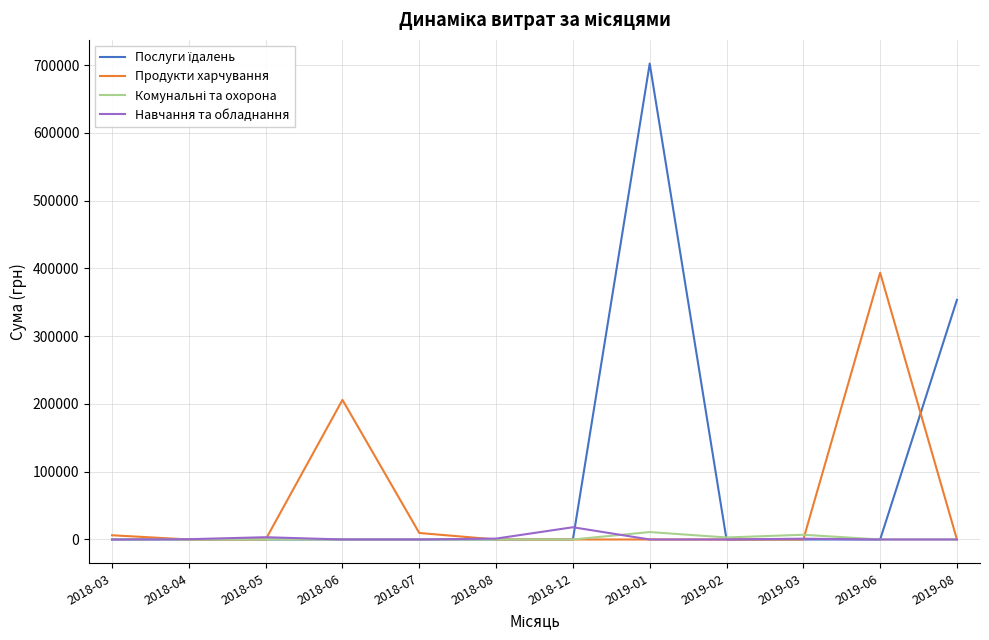

In Навчання та обладнання, how many points are higher than both neighbors (excluding endpoints)?

3